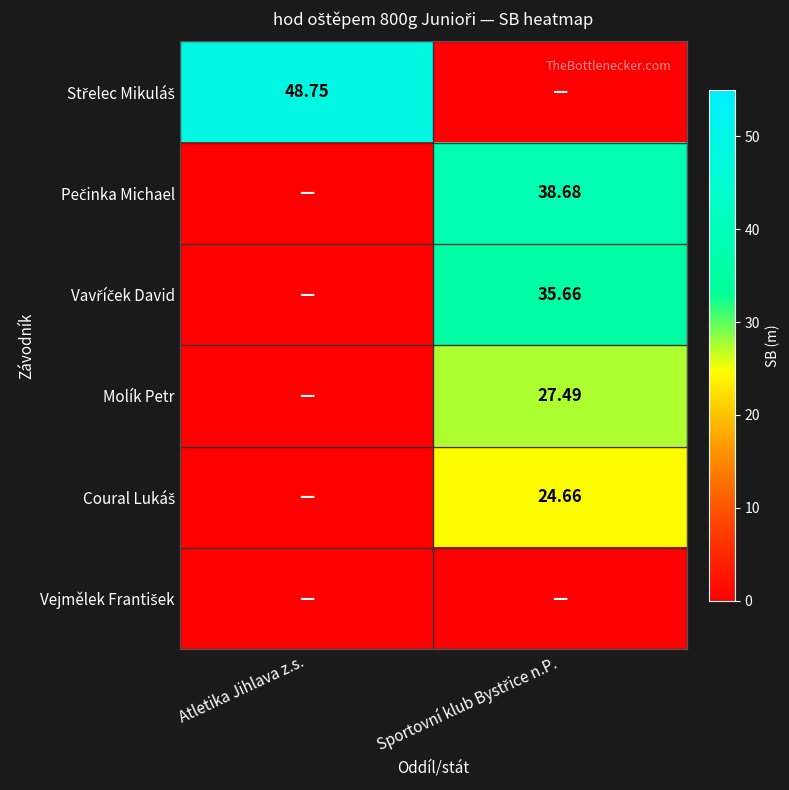

Between Sportovní klub Bystřice n.P. and Atletika Jihlava z.s., which is larger?

Atletika Jihlava z.s.